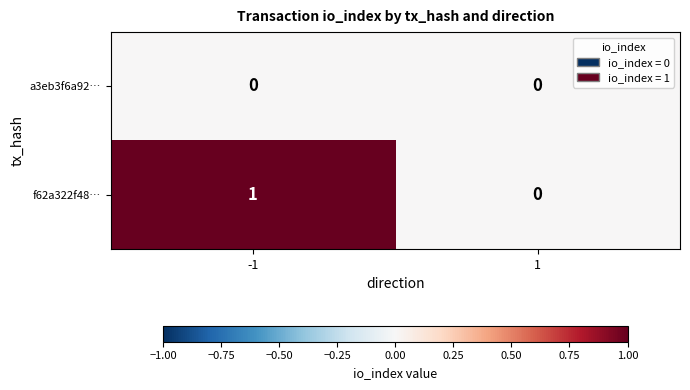

Which series changed the most between -1 and 1?

f62a322f48…